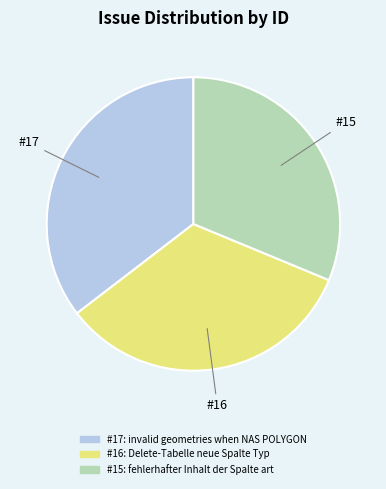

Does any single category account for the majority?

No